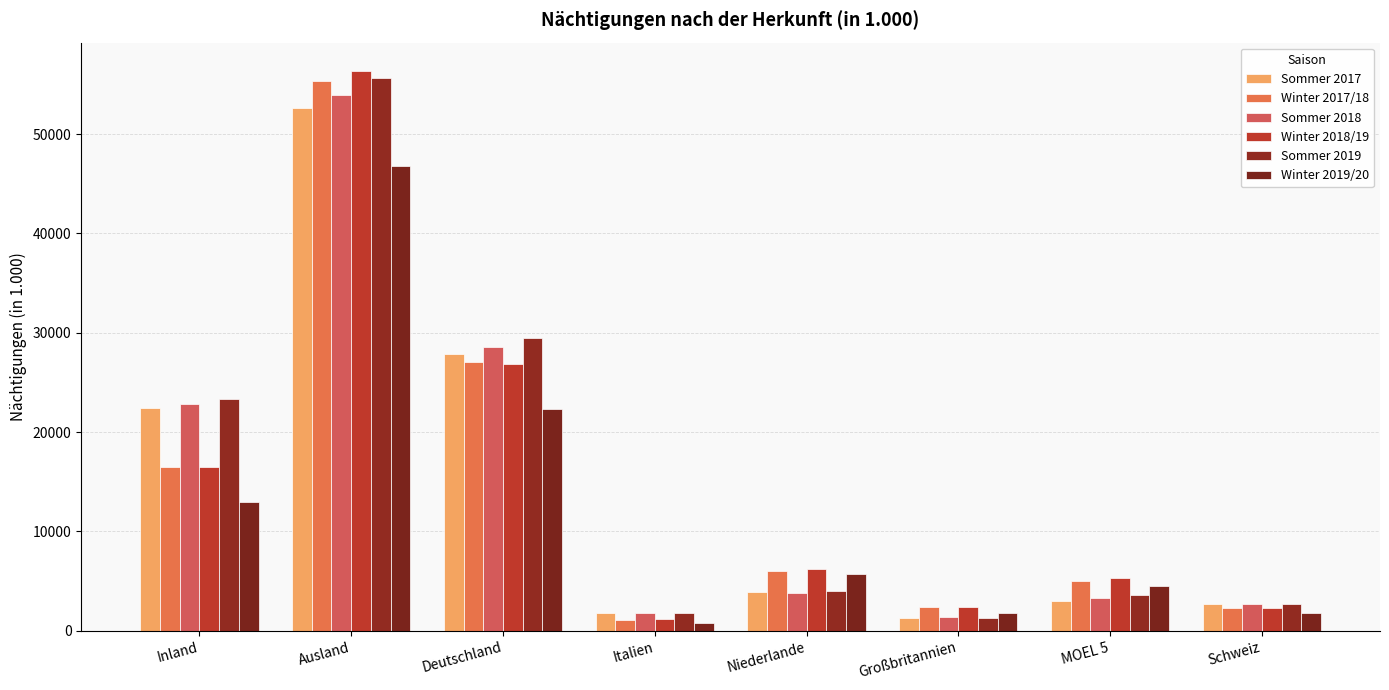

Between Großbritannien and MOEL 5, which is larger?

MOEL 5